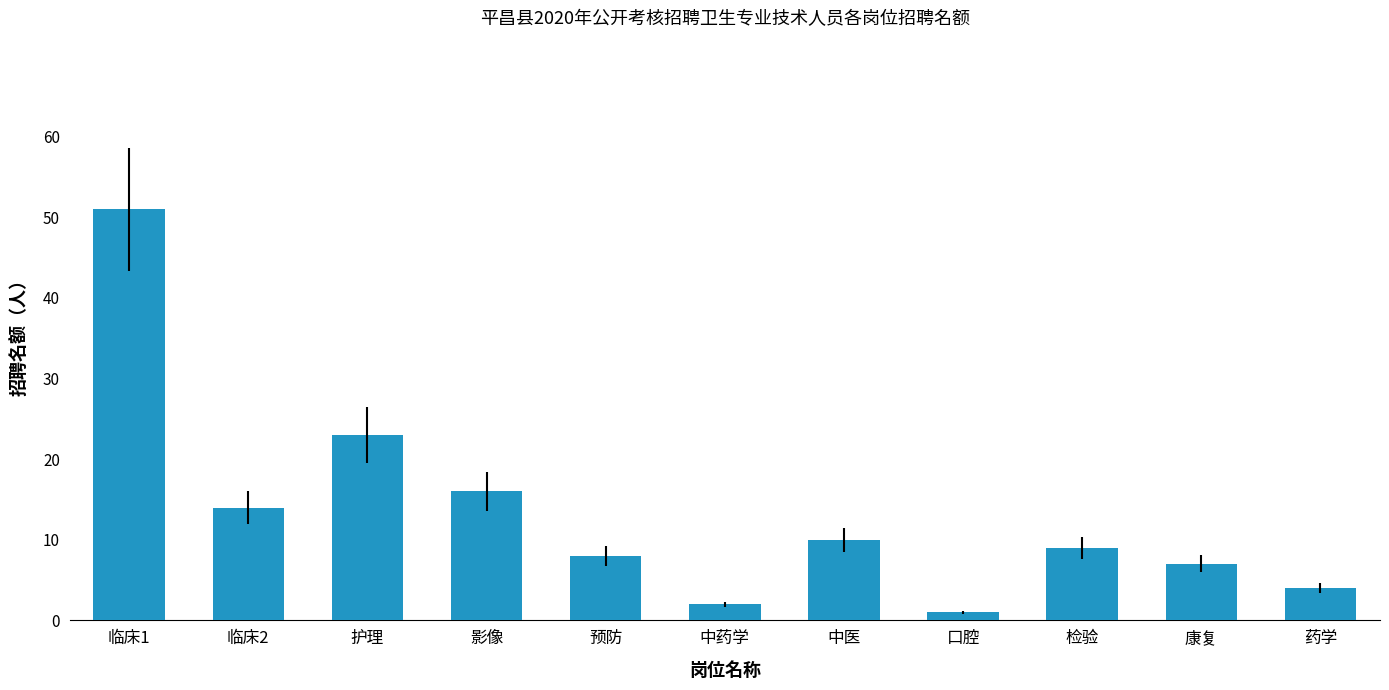

How many values are below 9?

5